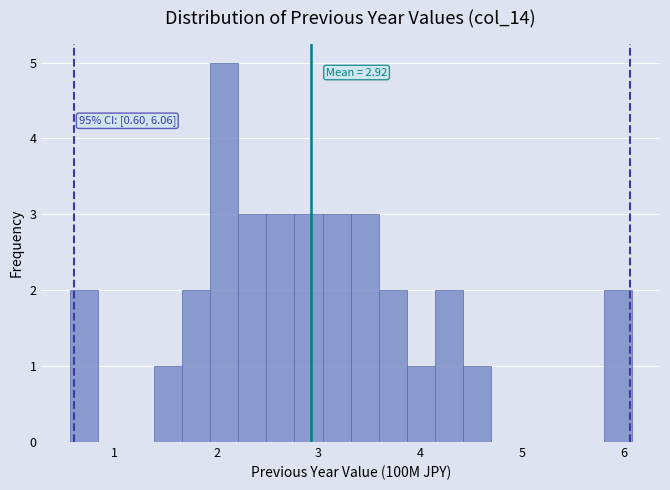

Read against the x-axis, roughly where is the centre of the tallest bar?

2.1